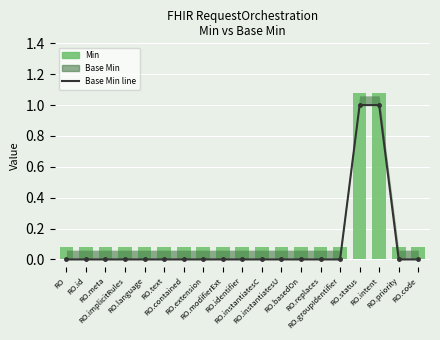

What is the maximum value for Min?

1.1